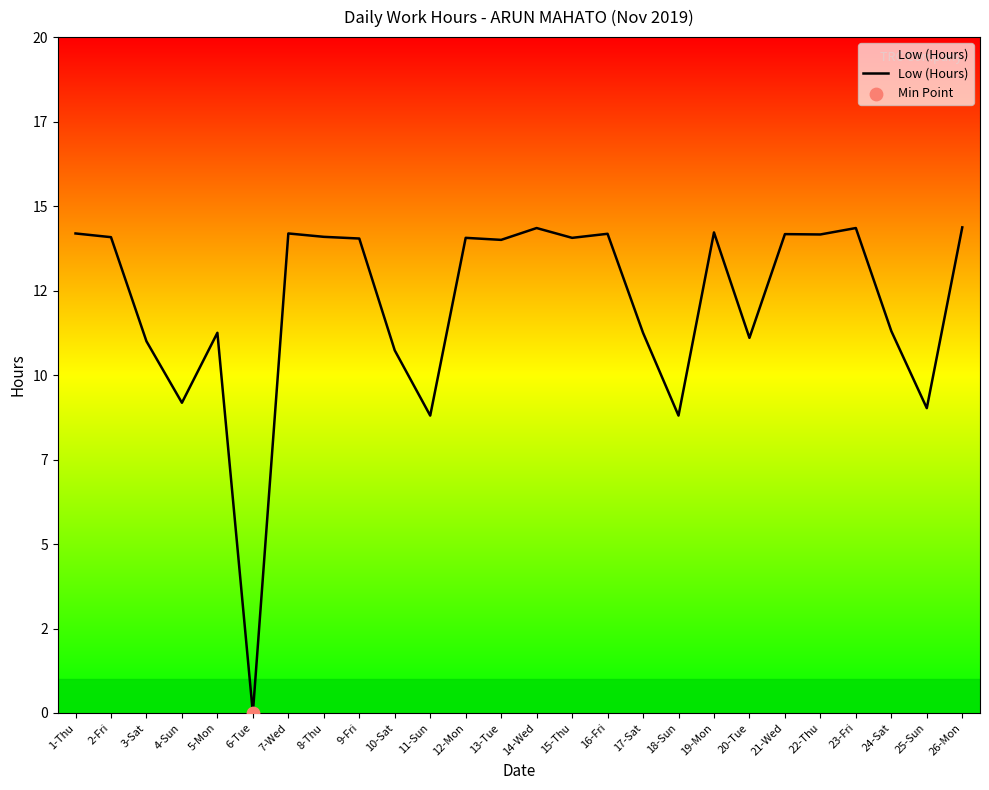

Does the chart have visible grid lines?

No